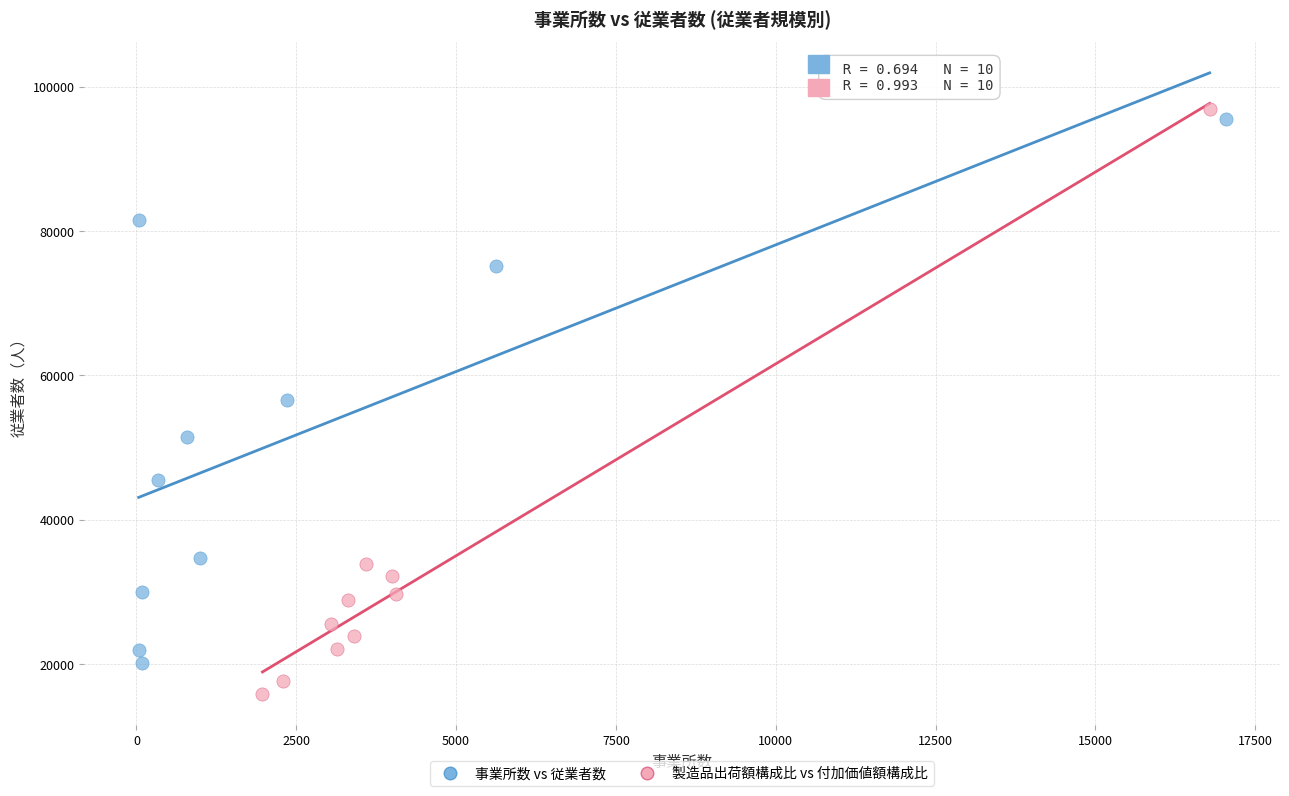

Which series reaches the maximum Y coordinate?

製造品出荷額構成比 vs 付加価値額構成比